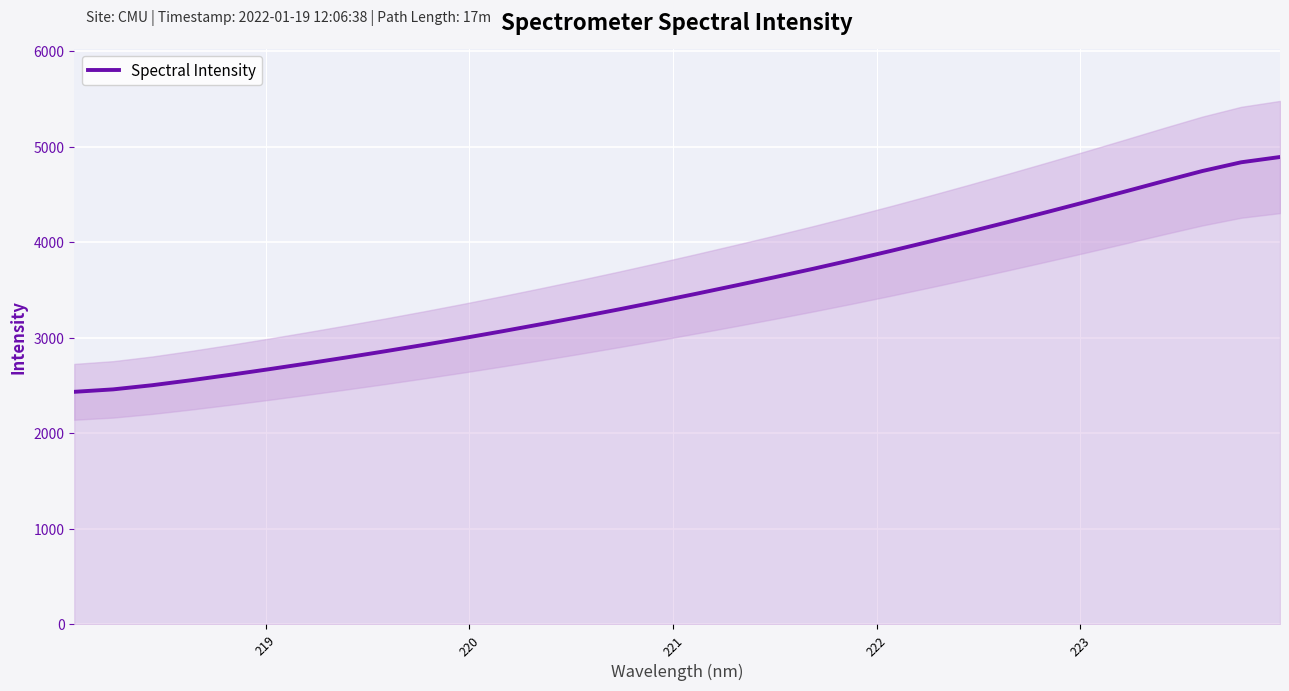

Does the chart display data point markers on the line(s)?

No